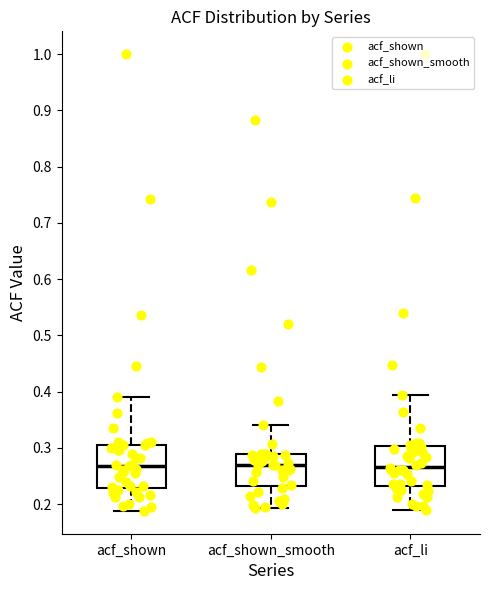

Reading left to right, read every box against the y-axis: the position of its median line, the range the box covers, and the ends of its whiskers. The values are not printed on the chart, so give them approximately, as read against the axis.

acf_shown: median 0.27, box 0.23 to 0.31, whiskers 0.19 to 0.39
acf_shown_smooth: median 0.27, box 0.23 to 0.29, whiskers 0.19 to 0.34
acf_li: median 0.27, box 0.23 to 0.30, whiskers 0.19 to 0.39